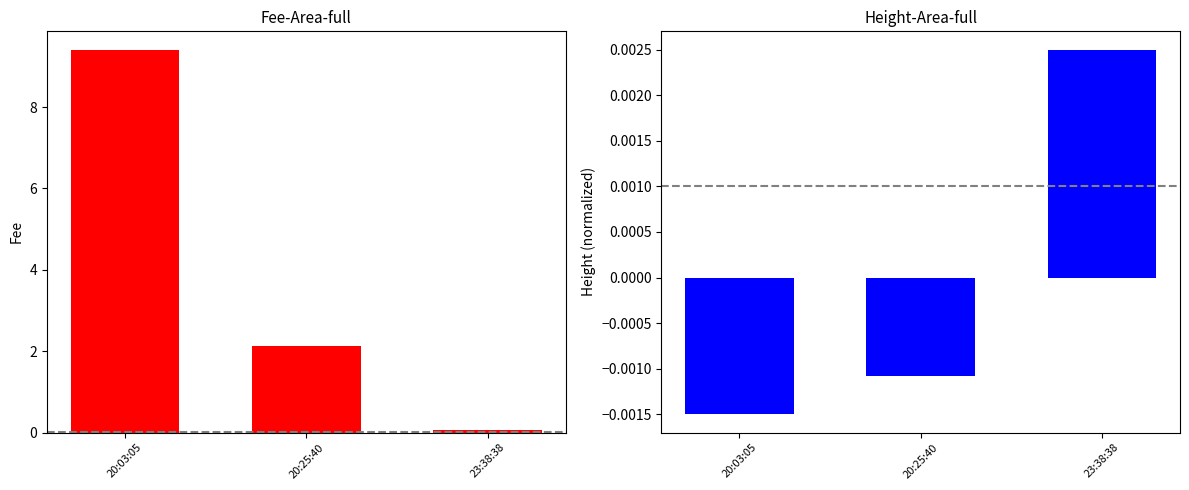

The value of Fee at 20:25:40 is 0.5. True or false?

False